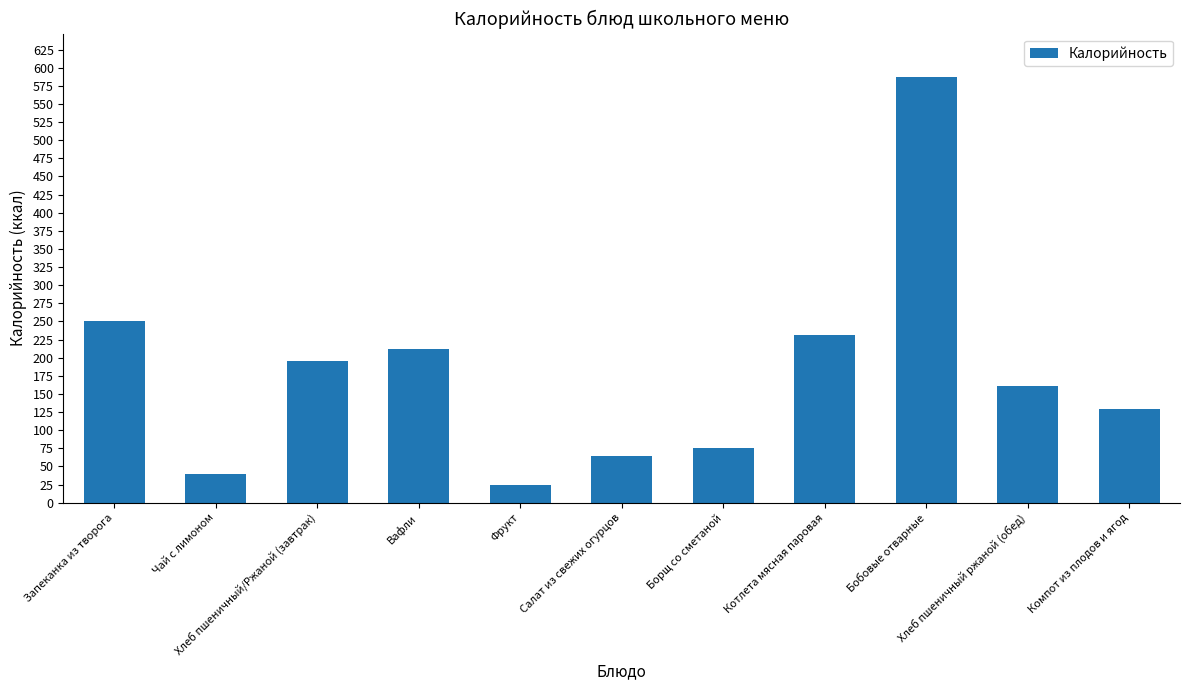

What is the difference between the maximum and minimum values?

562.5